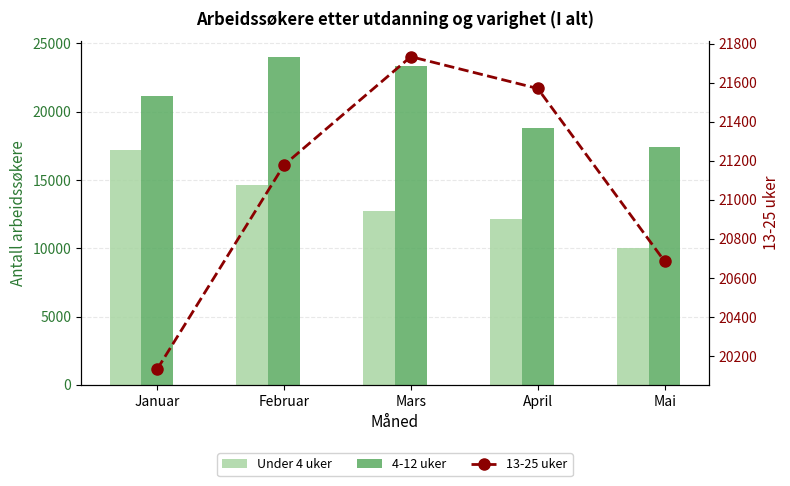

What is the sum of all 4-12 uker values?

104681